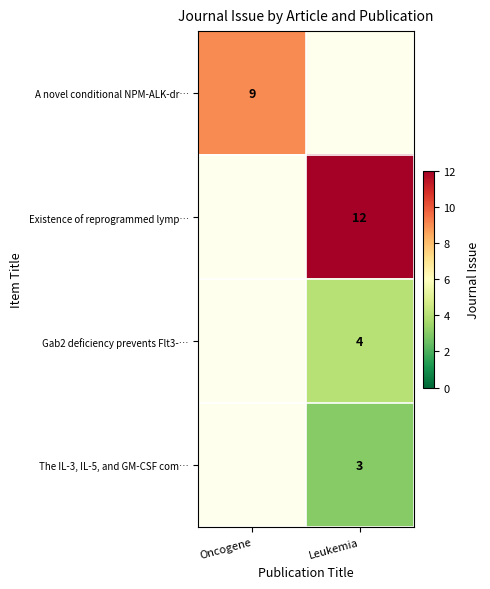

True or false: Gab2 deficiency prevents Flt3-… has a value of 1 at Leukemia.

False